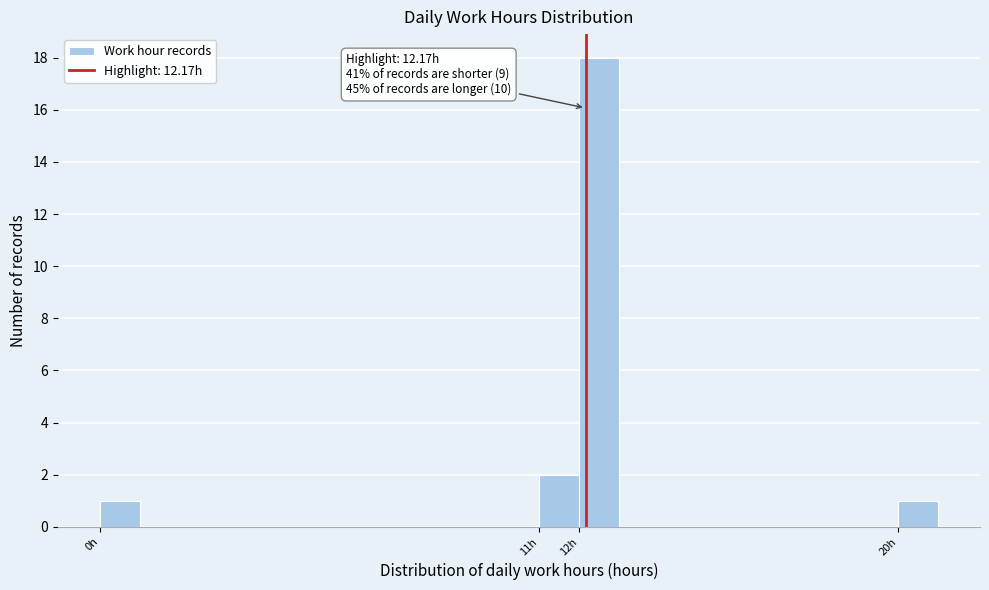

Over which range of the x-axis is the bar tallest?

12 to 13